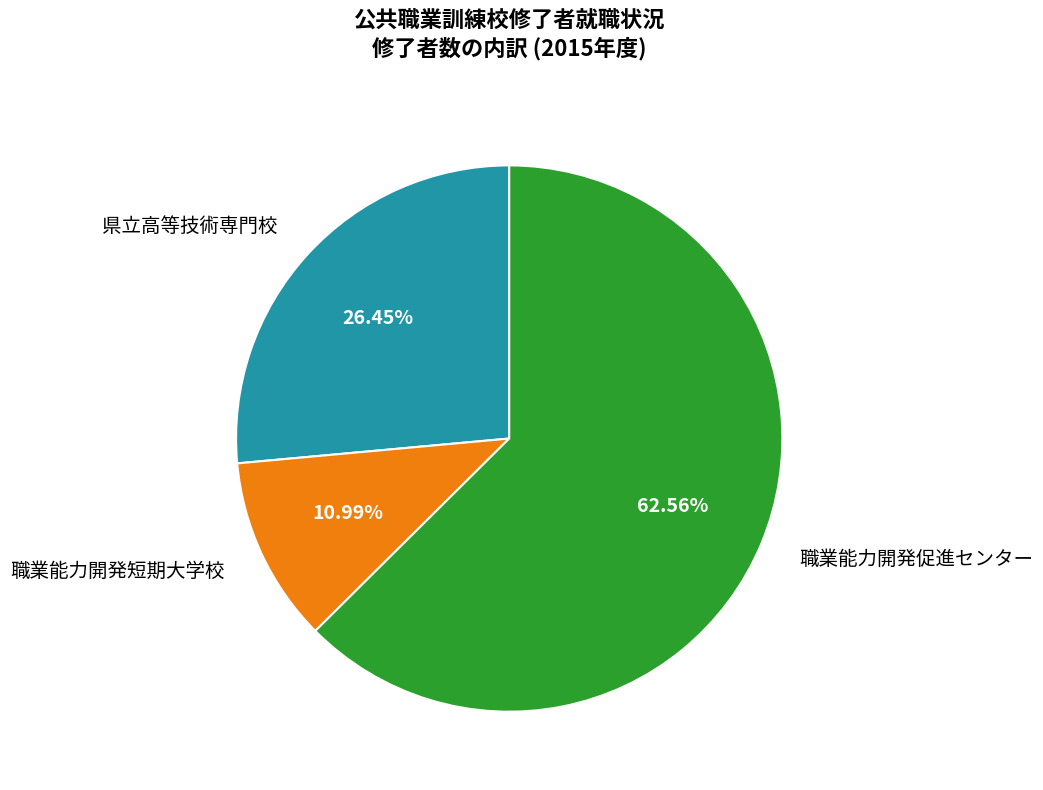

True or false: 職業能力開発短期大学校 accounts for 11% of the total.

True